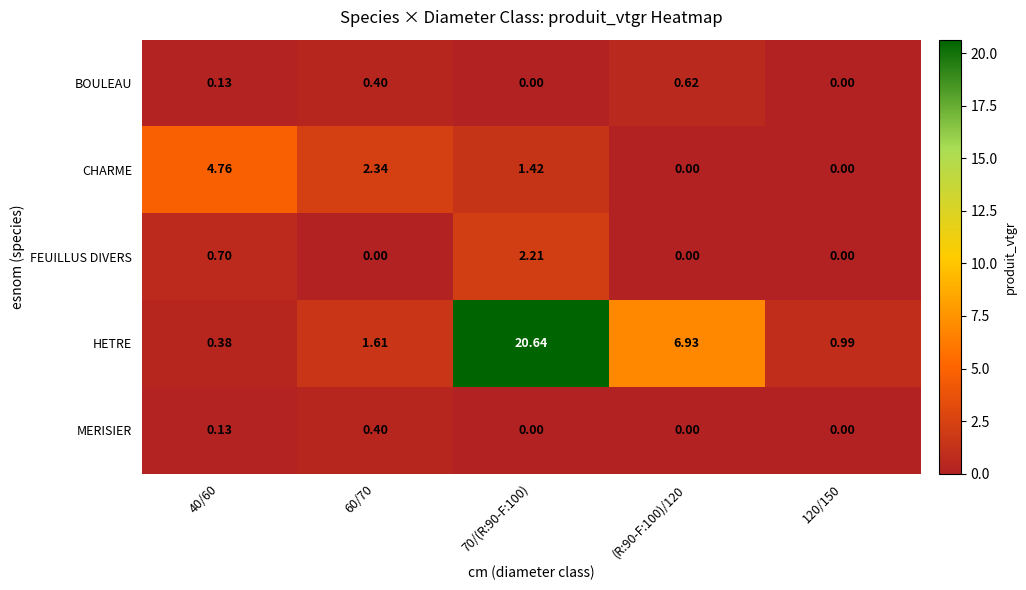

List the series in order of their peak value, lowest first.

MERISIER, BOULEAU, FEUILLUS DIVERS, CHARME, HETRE